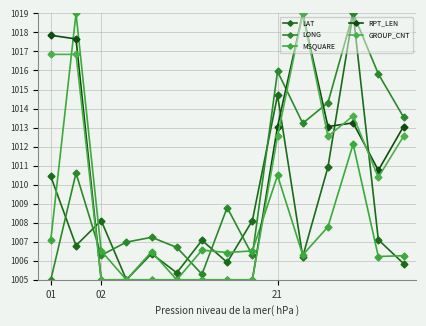

Which series has the largest total across all categories?

LONG